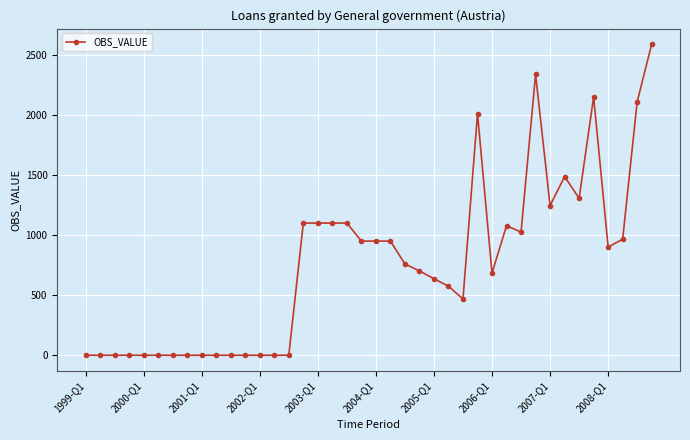

True or false: the data has more than 2 interior local peaks.

True